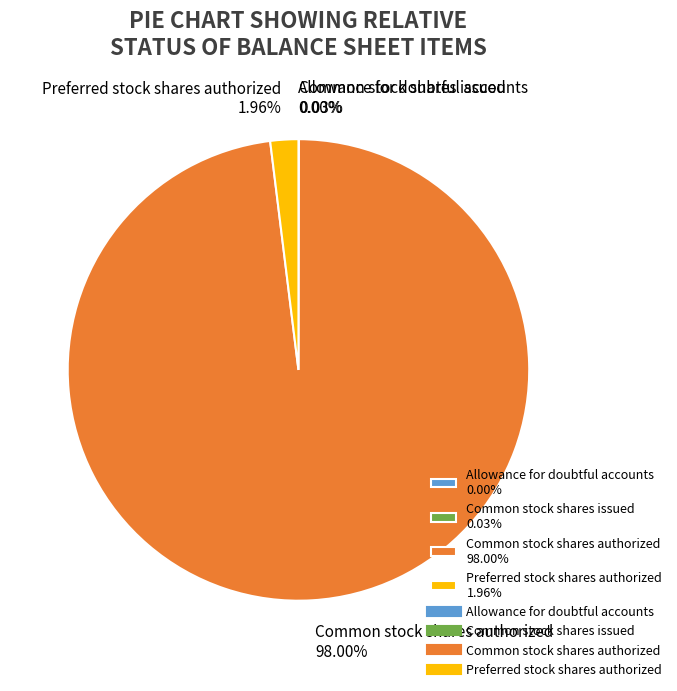

What is the ratio of the value at Common stock shares authorized 98.00% to the value at Preferred stock shares authorized 1.96%?

50.0